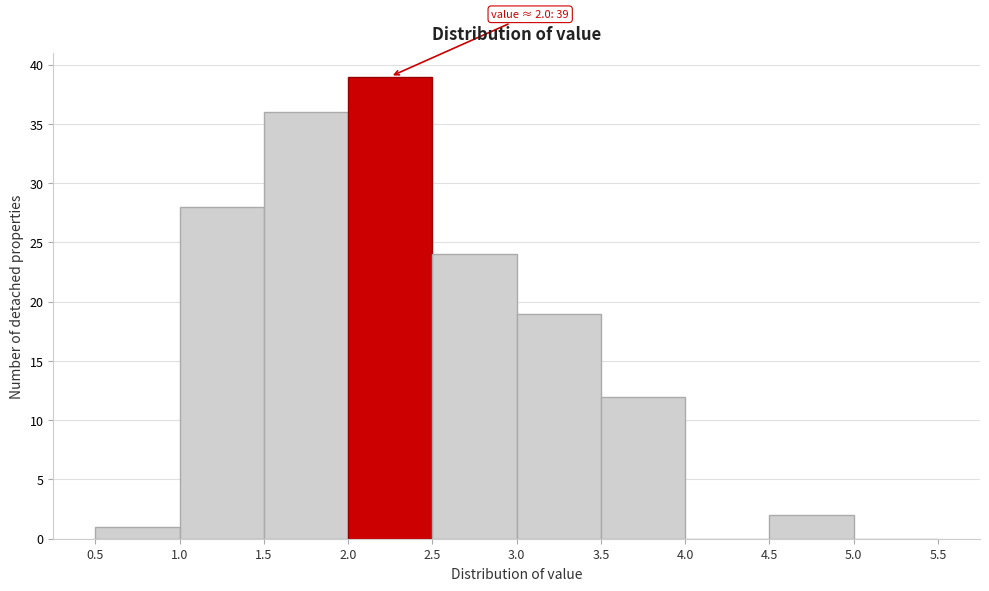

Over which range of the x-axis is the bar tallest?

2.0 to 2.5